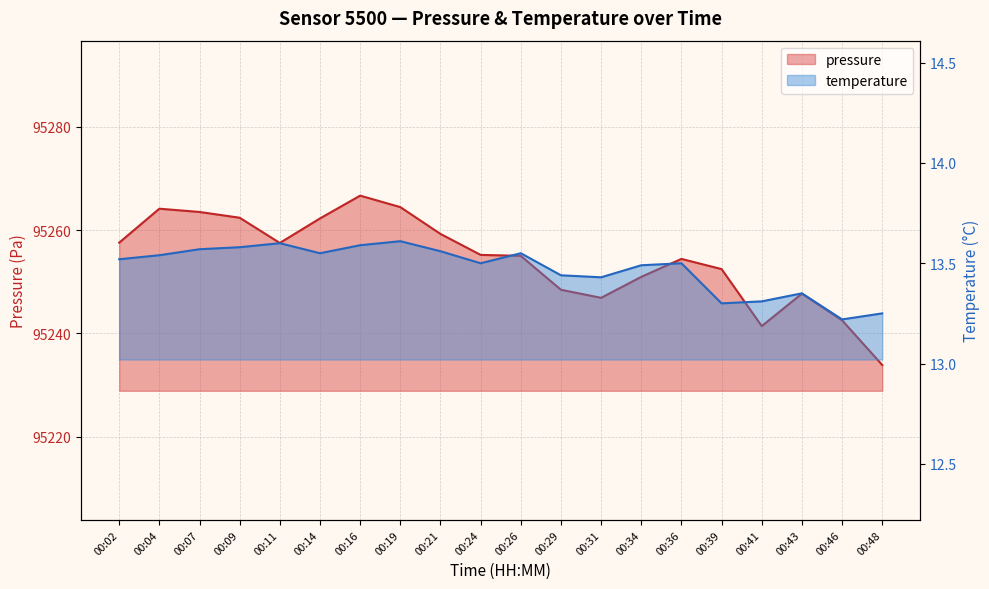

How many values in the pressure series exceed 95255?

10